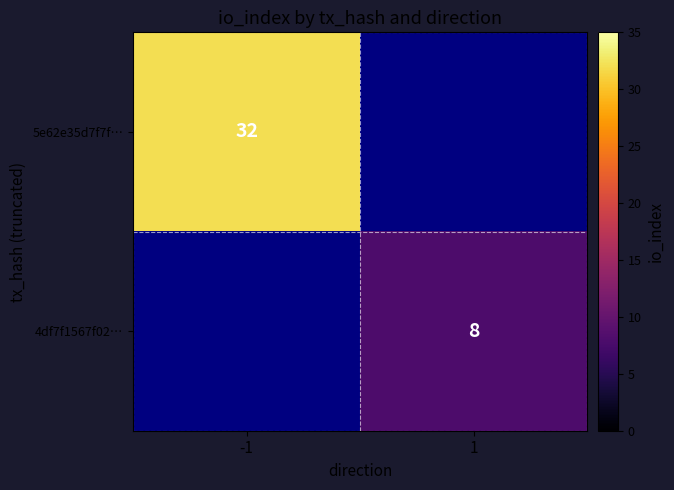

Is it true that 5e62e35d7f7f… equals 17 at -1?

False